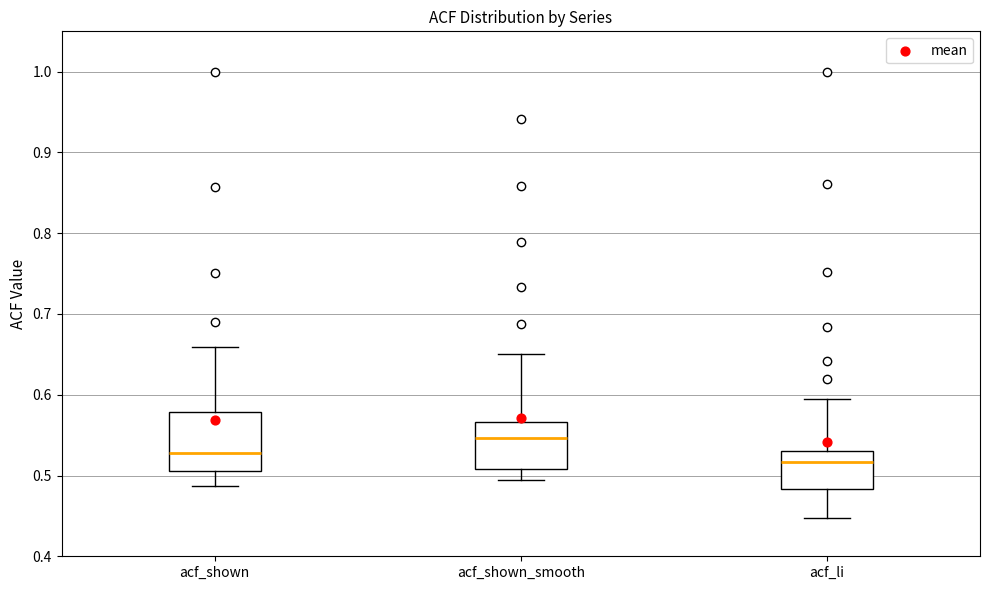

Reading left to right, read every box against the y-axis: the position of its median line, the range the box covers, and the ends of its whiskers. The values are not printed on the chart, so give them approximately, as read against the axis.

acf_shown: median 0.53, box 0.51 to 0.58, whiskers 0.49 to 0.66
acf_shown_smooth: median 0.55, box 0.51 to 0.57, whiskers 0.50 to 0.65
acf_li: median 0.52, box 0.48 to 0.53, whiskers 0.45 to 0.60